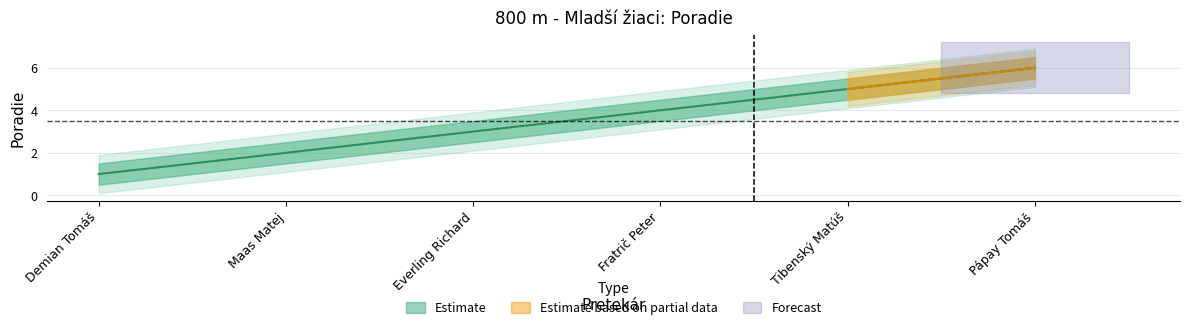

What is the difference between the second highest and minimum values?

4